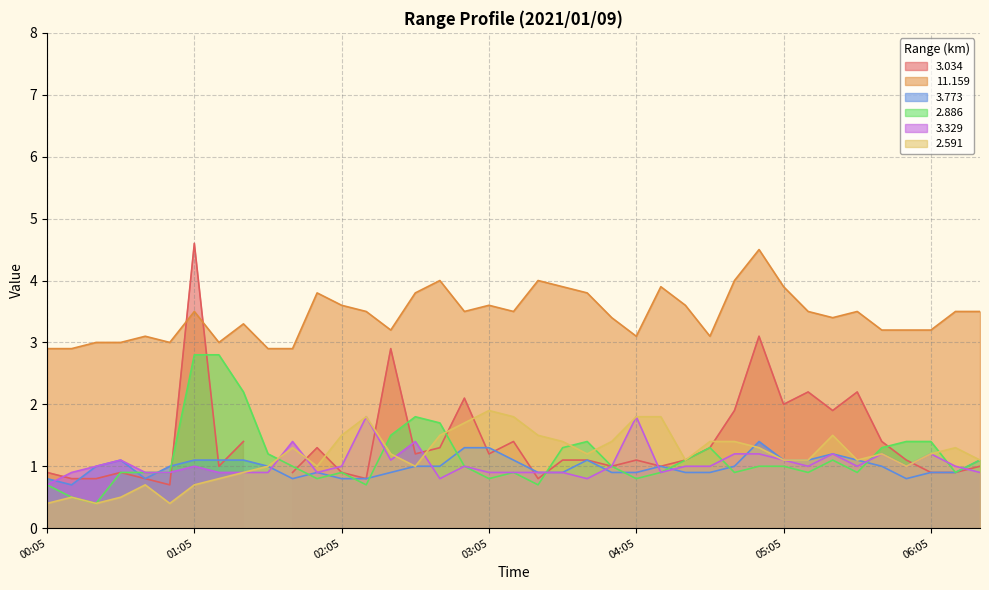

The value of   3.329 at 02:25 is 1.1. True or false?

True